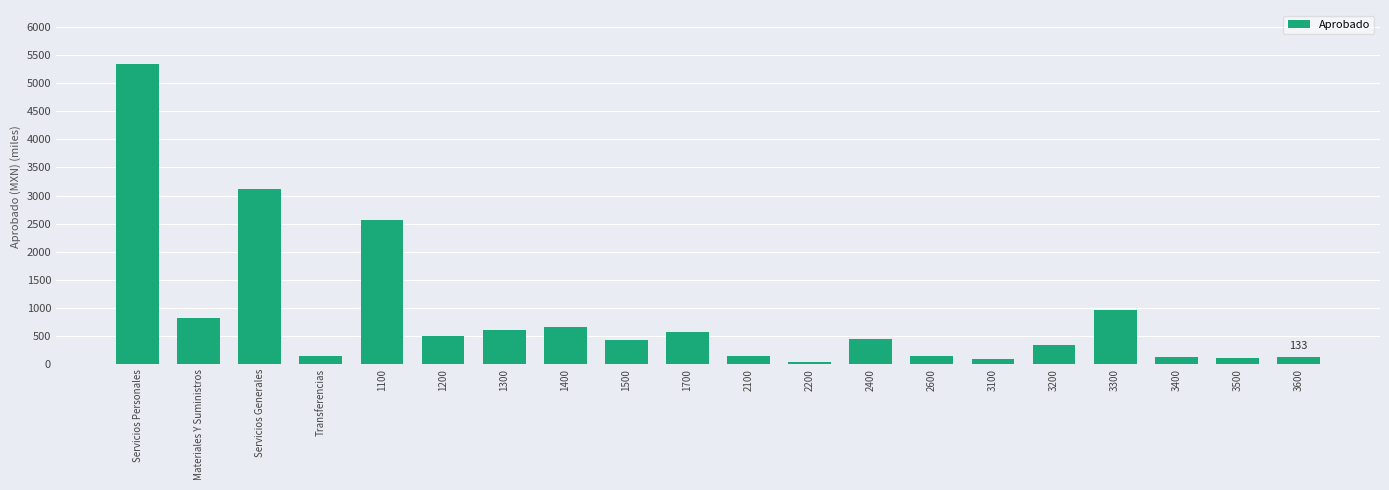

Which label corresponds to the largest value in the chart?

Servicios Personales